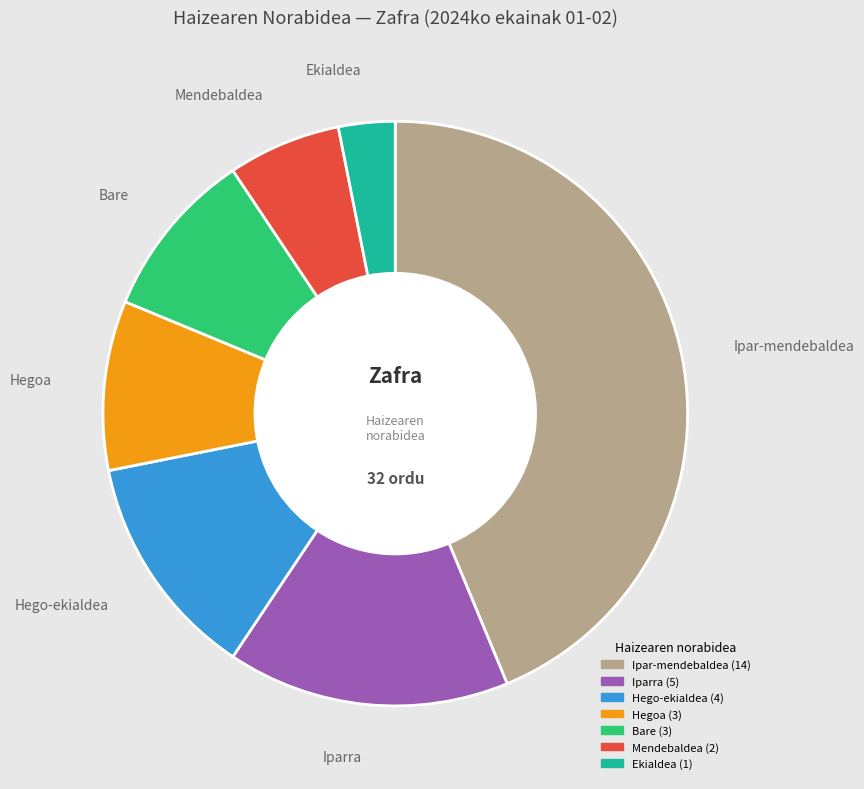

How many segments does this pie chart have?

7